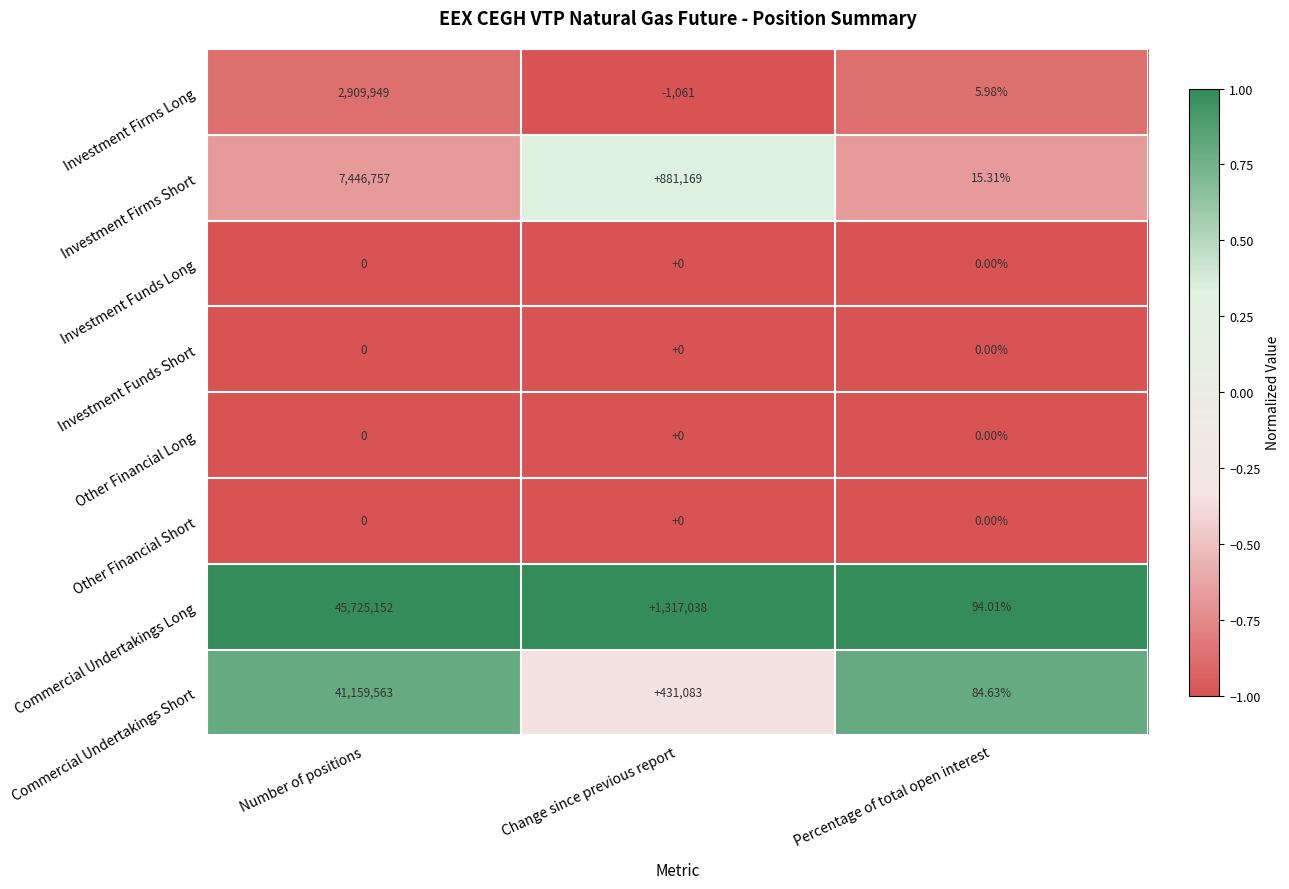

Where does the Commercial Undertakings Long series first go above 1317038?

Number of positions